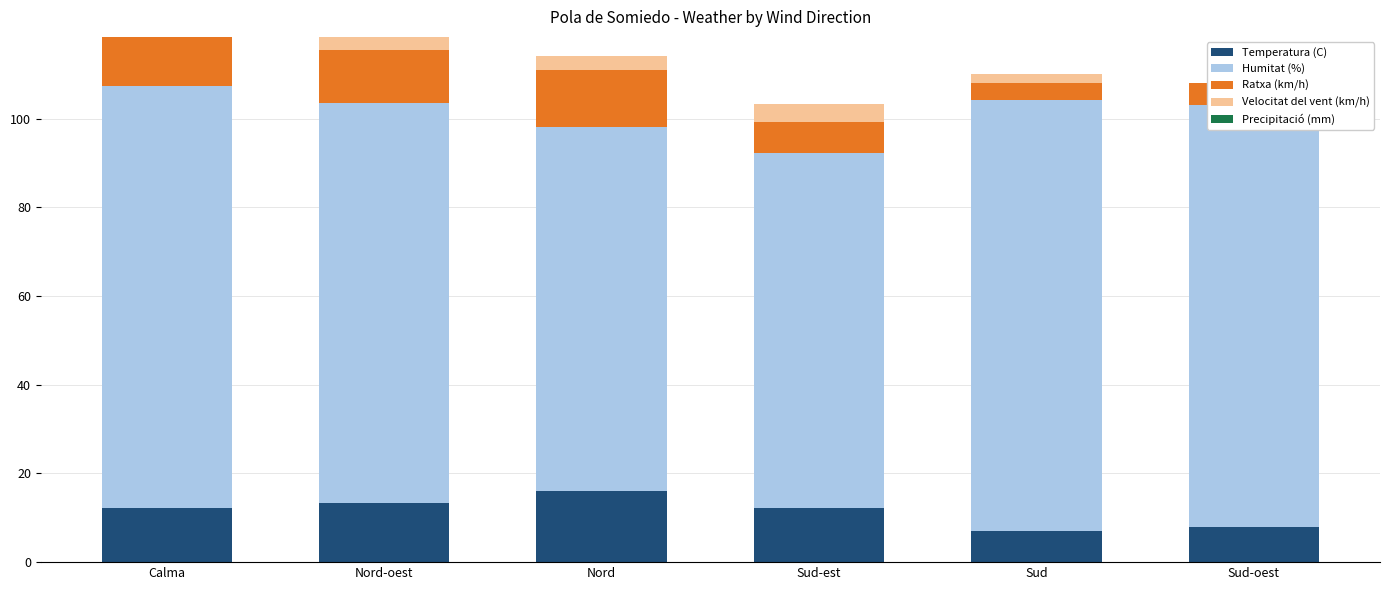

At which category does the chart reach its minimum across all series?

Calma